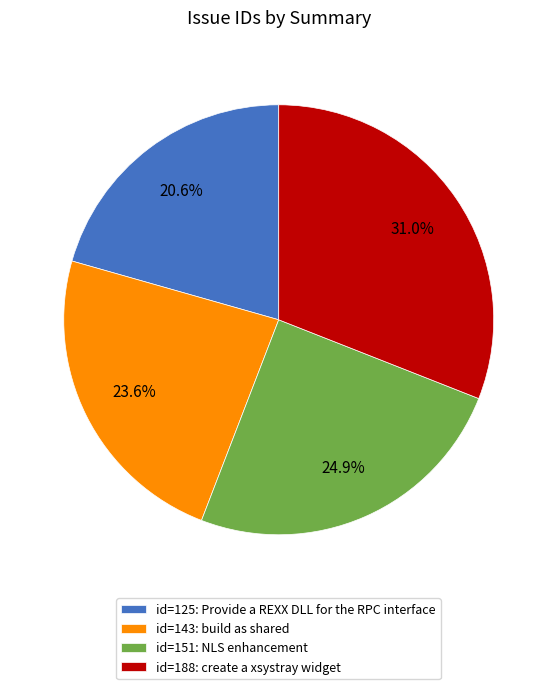

How many segments does this pie chart have?

4